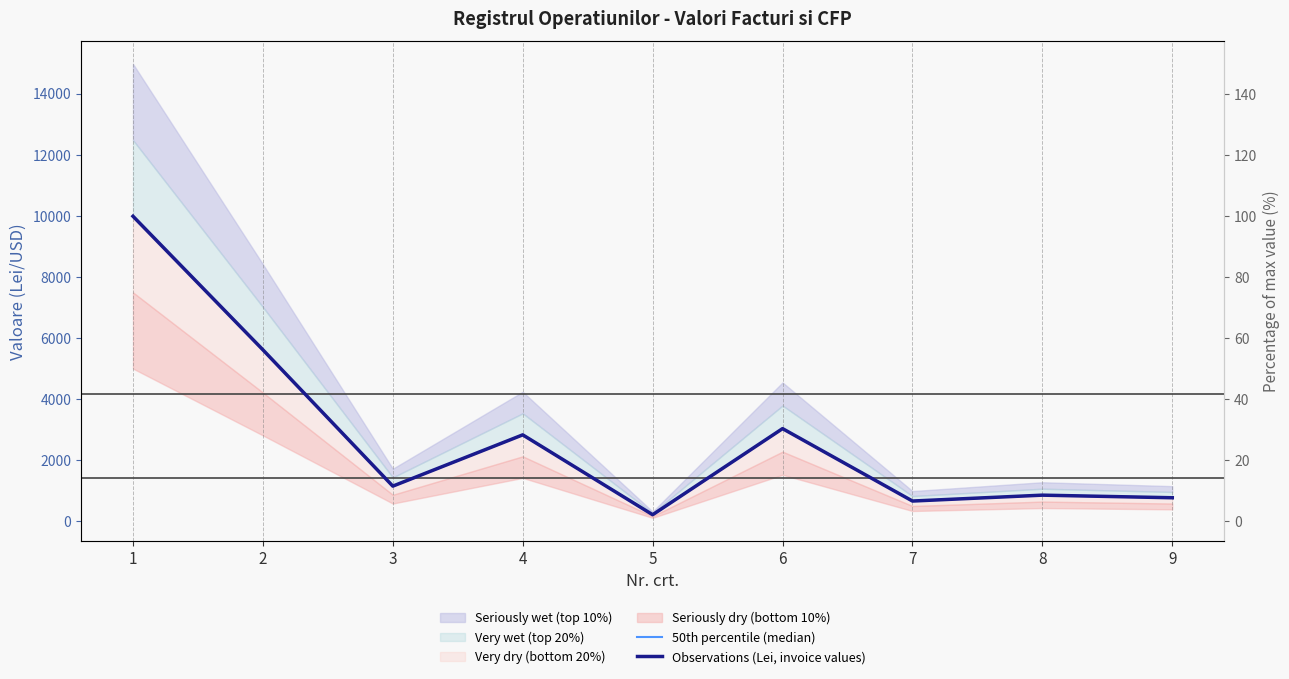

True or false: 50th percentile (median) has a value of 204.5 at 5.

True